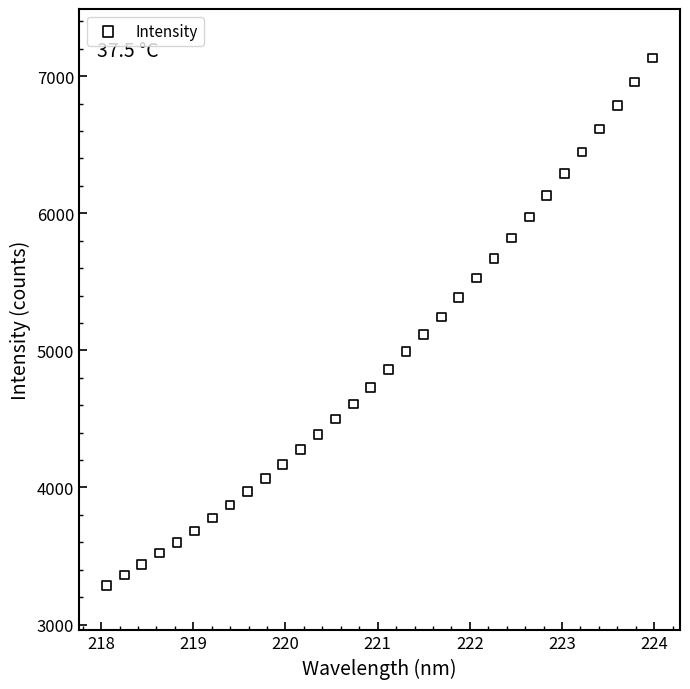

What is the range of X values (max minus min)?

5.9